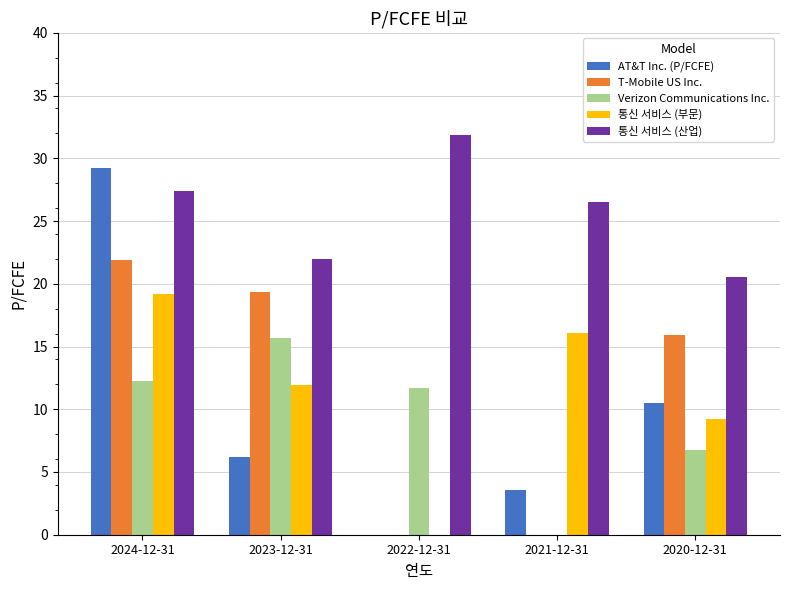

What is the sum of the Verizon Communications Inc. values at 2023-12-31 and 2021-12-31?

15.6